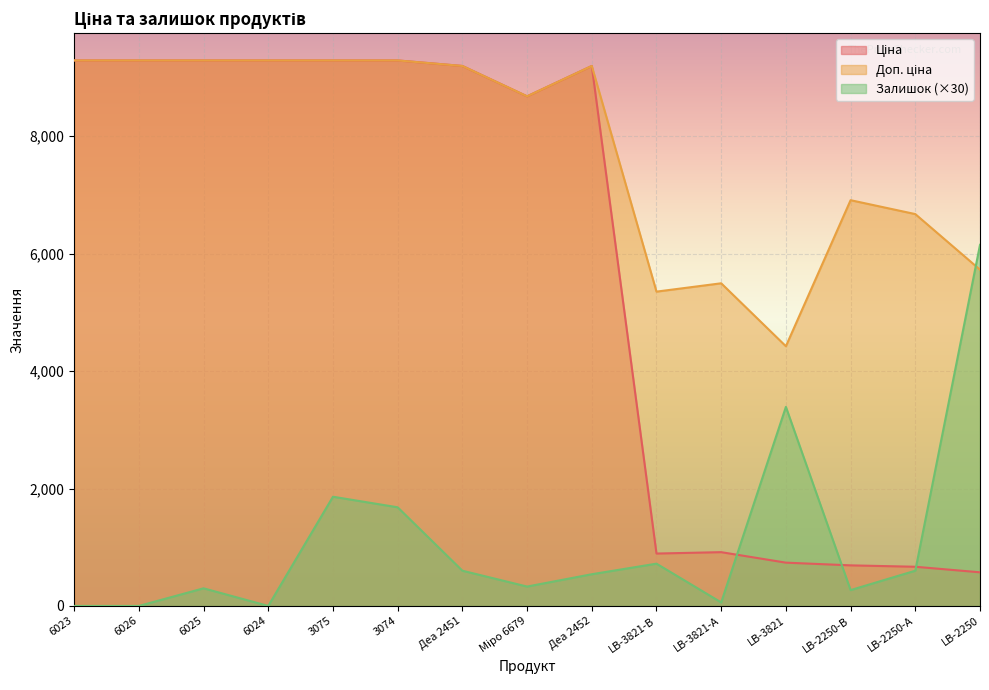

What is the value of the Залишок point at the 3rd from the left?

300.0